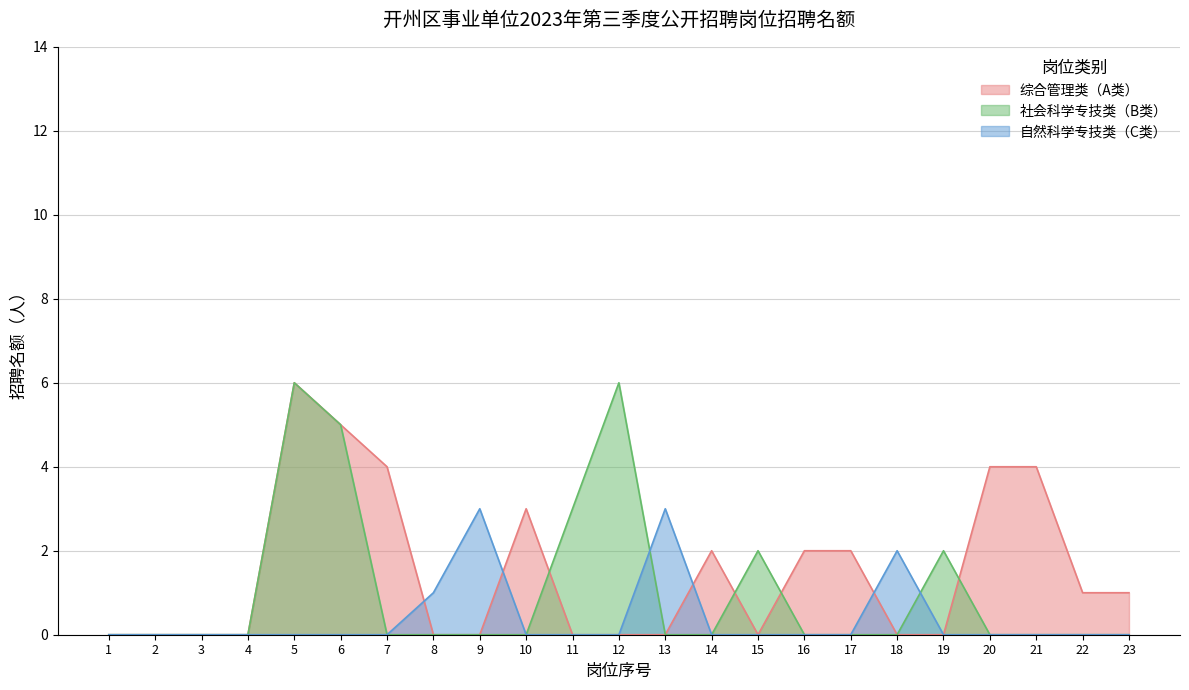

At which label is 社会科学专技类（B类） closest to 3?

11